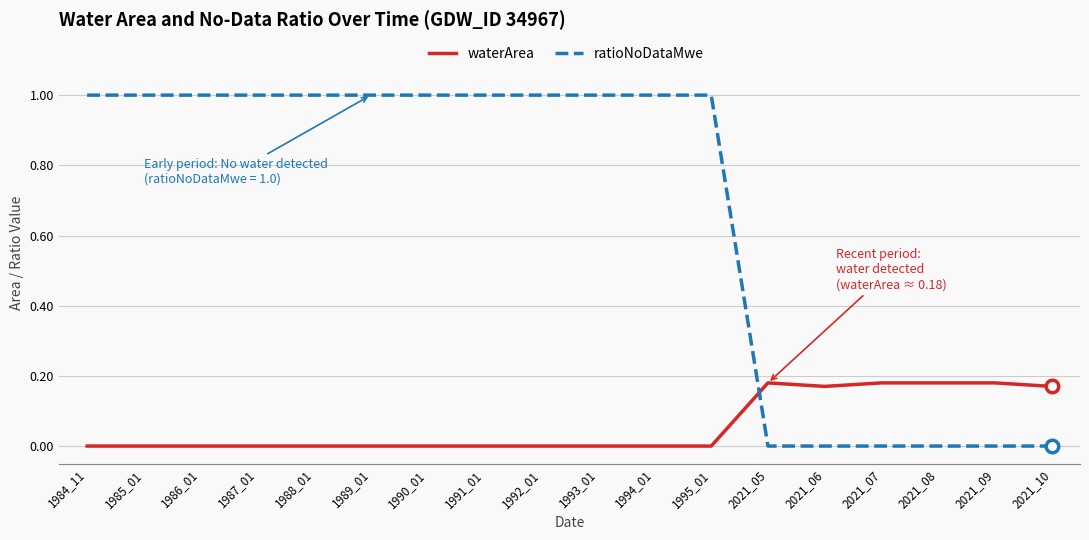

The waterArea series shows 0.1 at 1985_01. True or false?

False